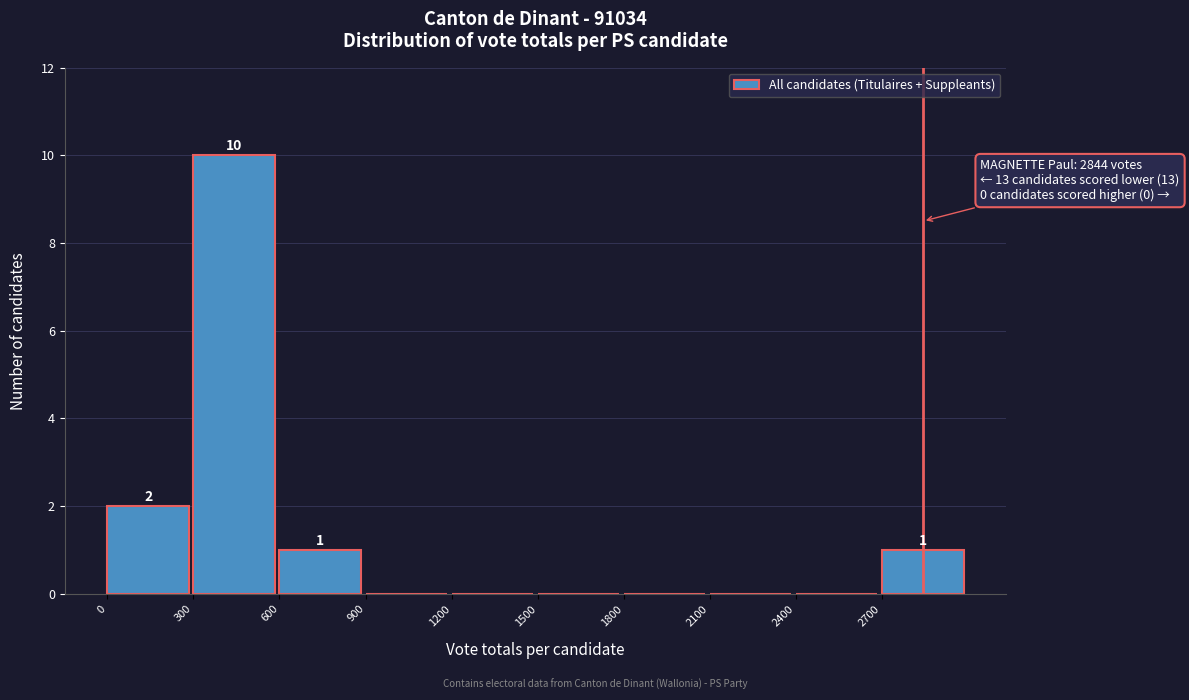

Over which range of the x-axis is the bar tallest?

300 to 600